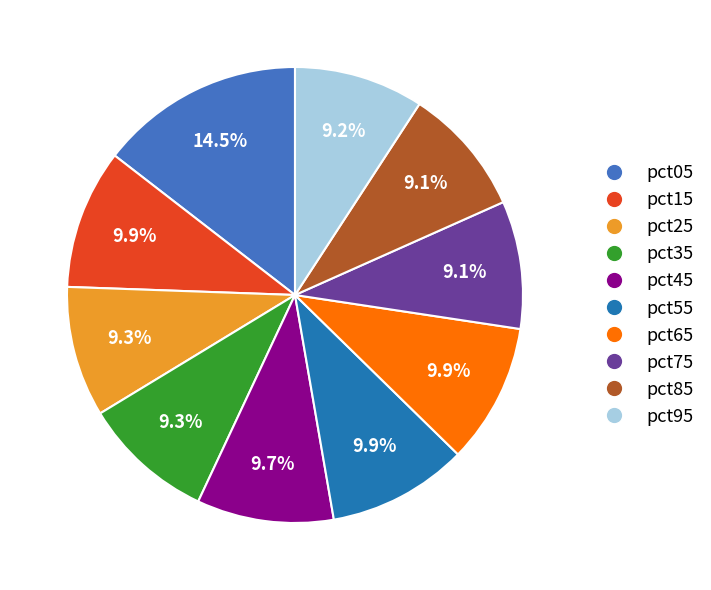

What is the largest slice in the pie chart?

pct05